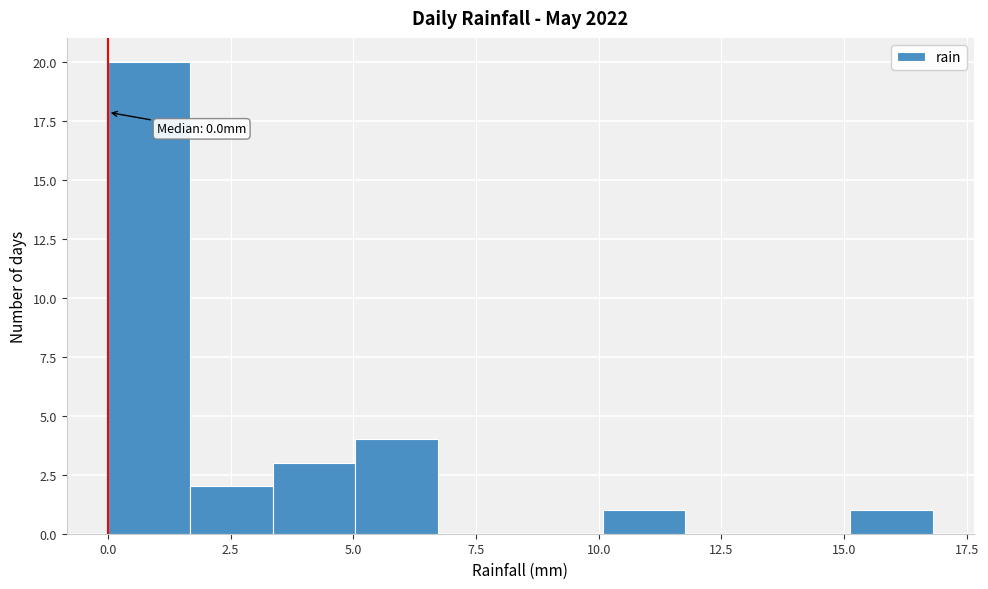

Around what value on the x-axis is the tallest bar? Give the approximate position of its centre, as read against the axis.

1.0